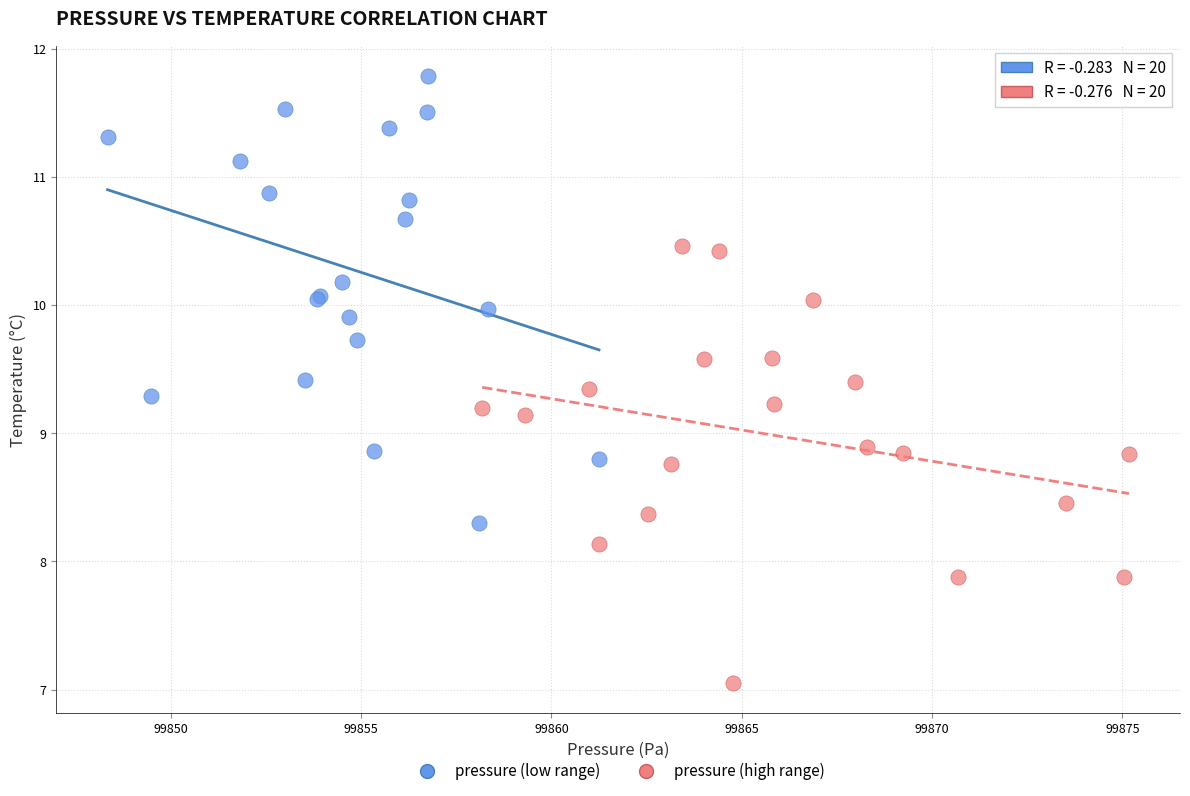

Which series contains the lowest Y value?

pressure (high range)